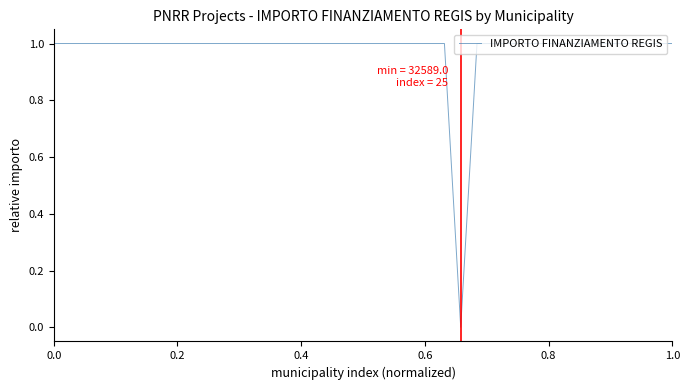

What is the difference between the maximum and minimum values?

1.0